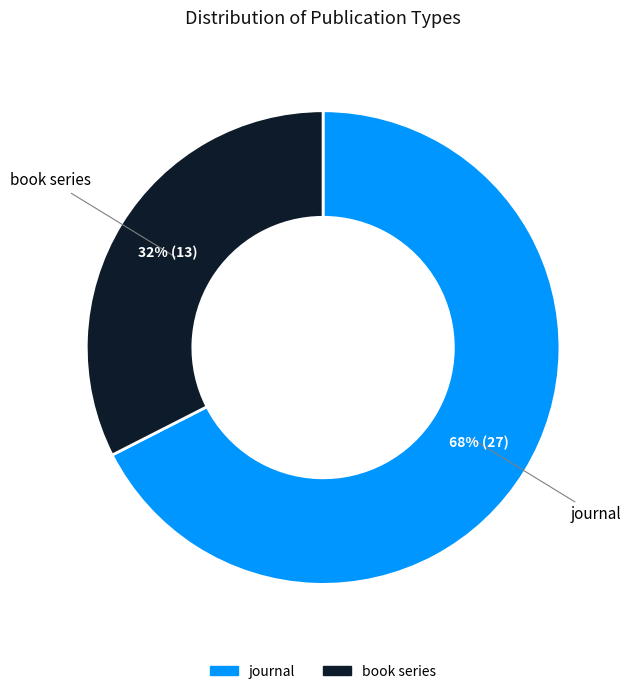

Is there any slice that represents more than half of the pie?

Yes